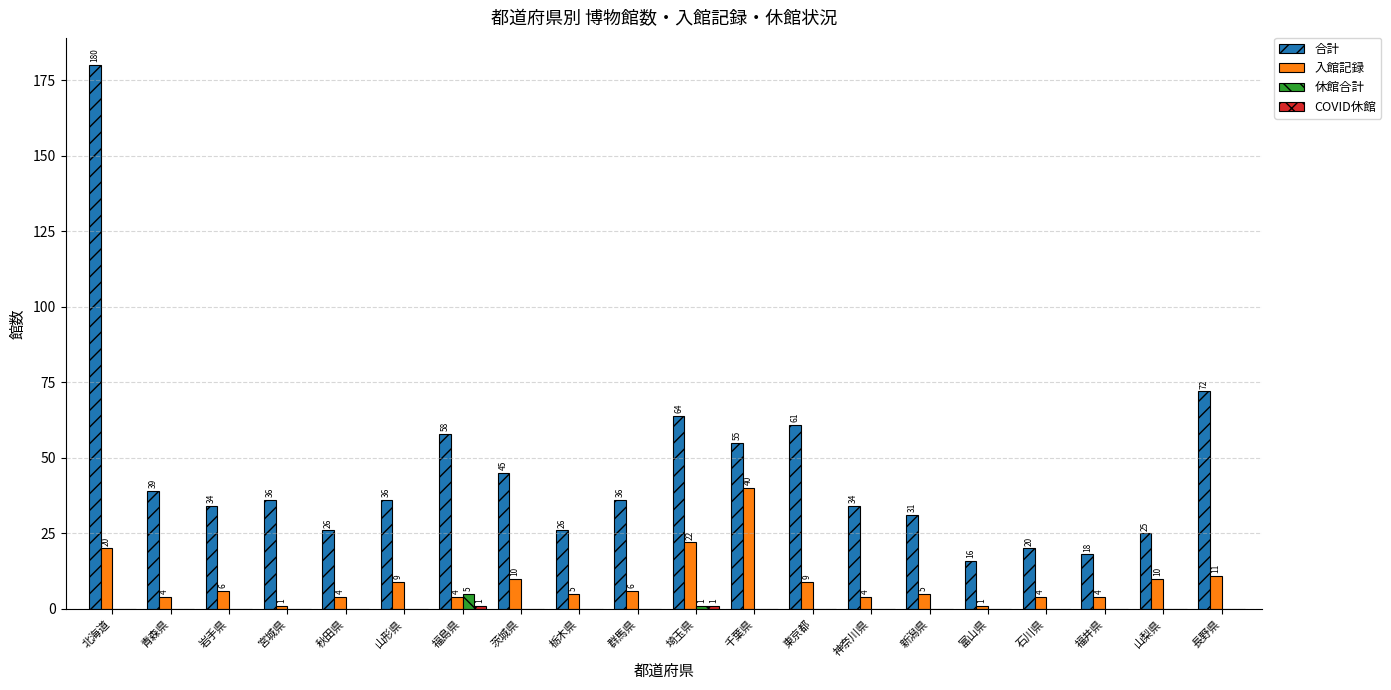

What is the sum of the 合計 values at 青森県 and 神奈川県?

73